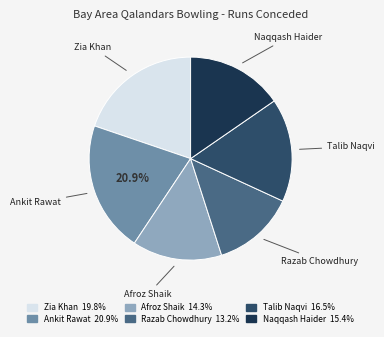

The Talib Naqvi slice represents 16% of the pie. True or false?

True